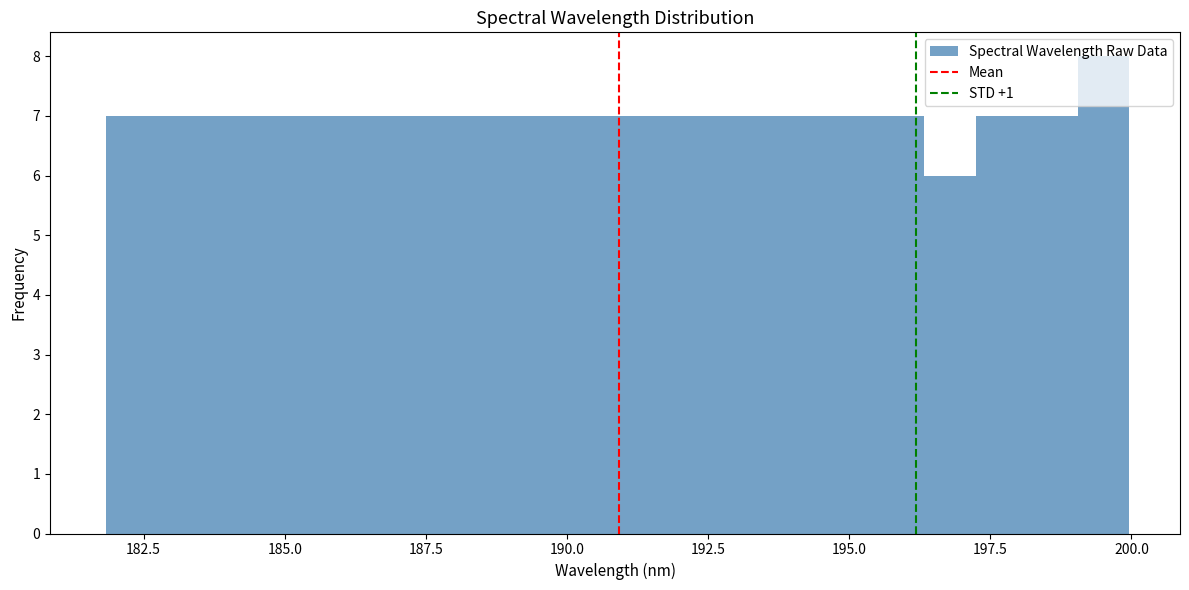

Around what value on the x-axis is the tallest bar? Give the approximate position of its centre, as read against the axis.

199.5